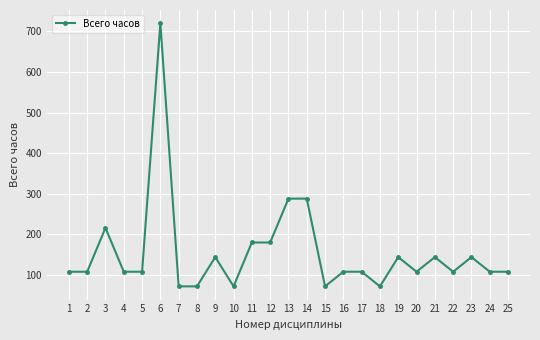

How many data points are less than 108?

5